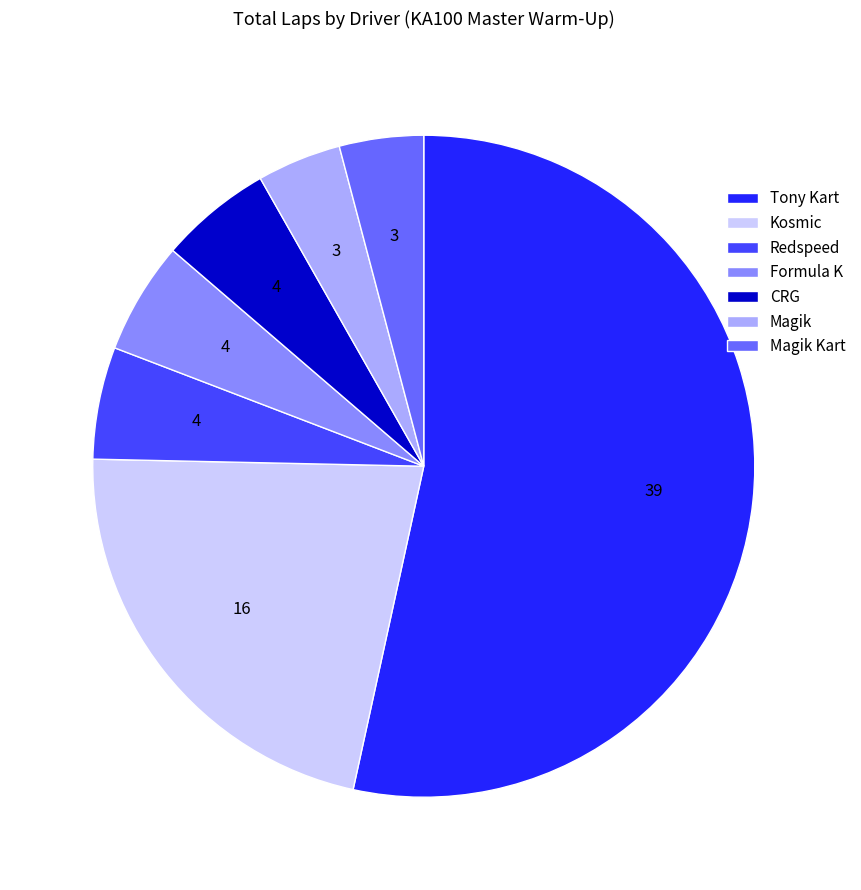

Is the sum of Kosmic and Magik Kart greater than half?

No